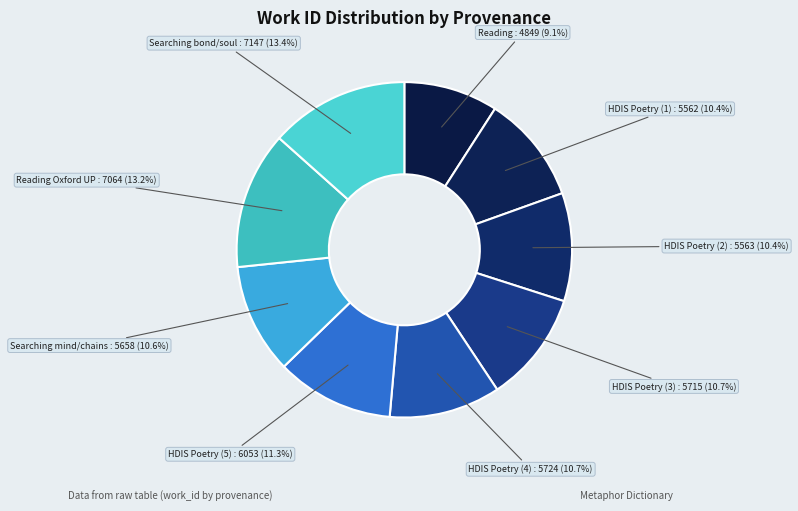

Which category has the biggest portion of the pie?

Searching bond and soul